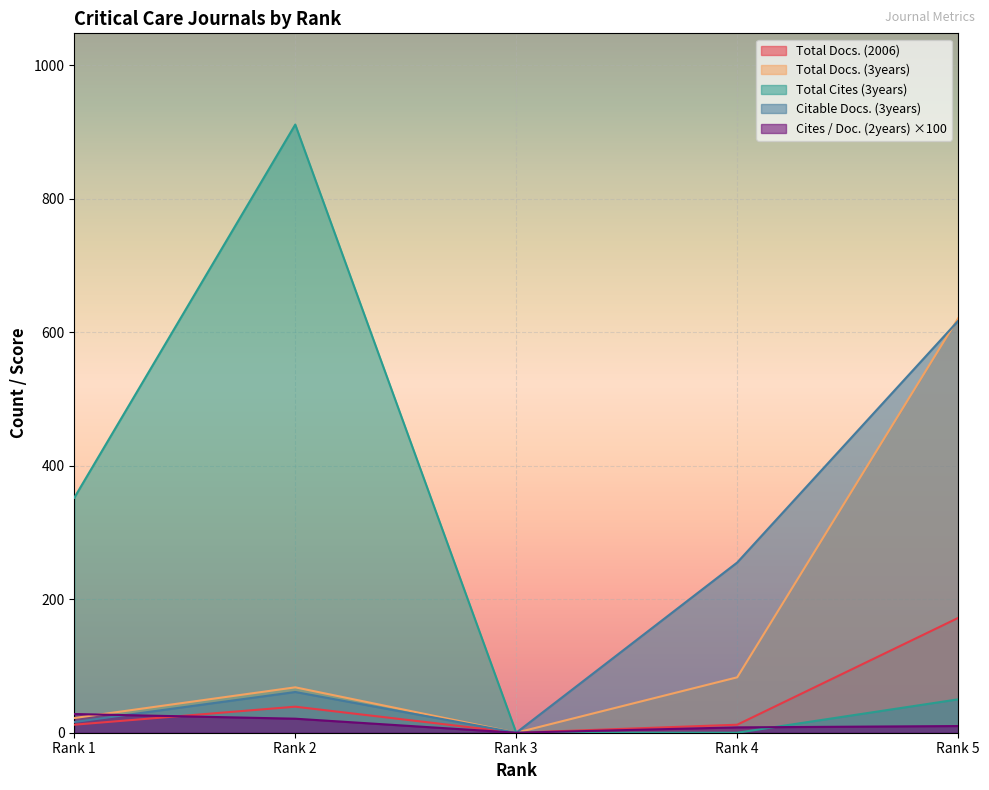

In Total Docs. (3years), how many points are lower than both neighbors (excluding endpoints)?

1